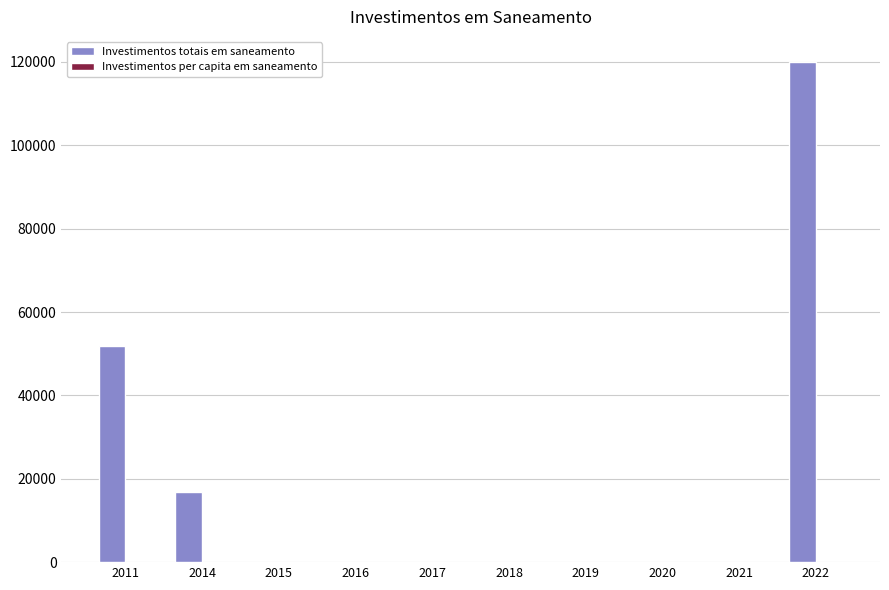

At which category is the sum across all series the highest?

2022